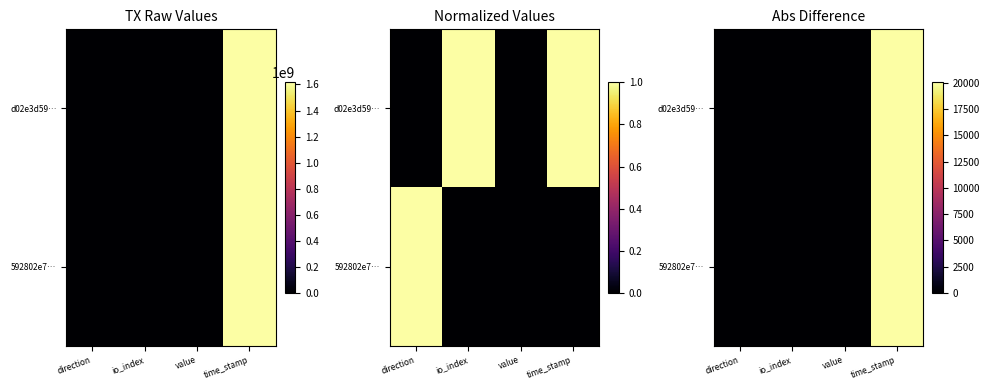

How many categories are shown in the chart?

4